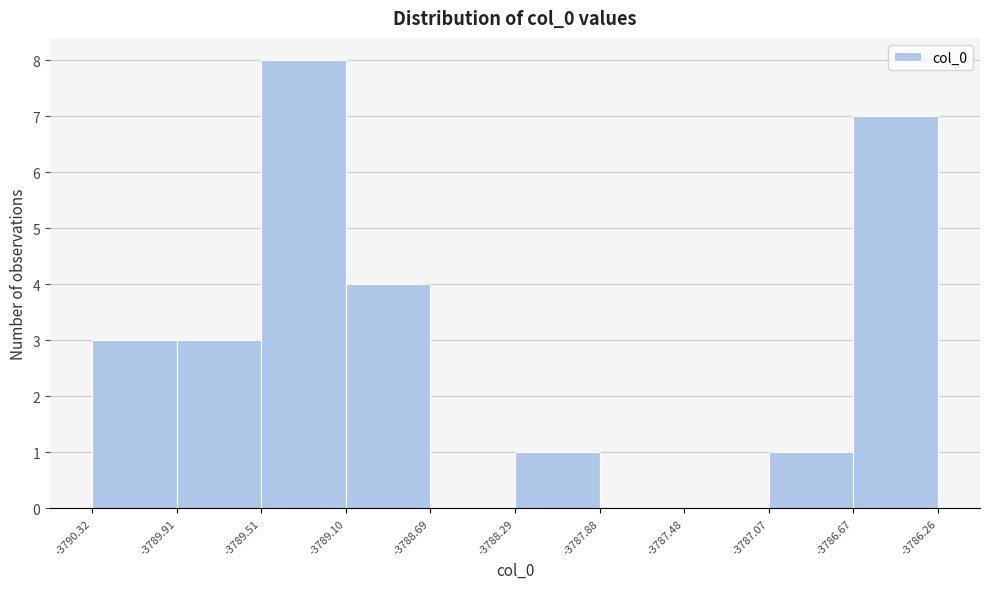

How tall is the bar that spans -3786.67 to -3786.26 on the x-axis? The values are not printed on the chart, so give them approximately, as read against the axis.

7